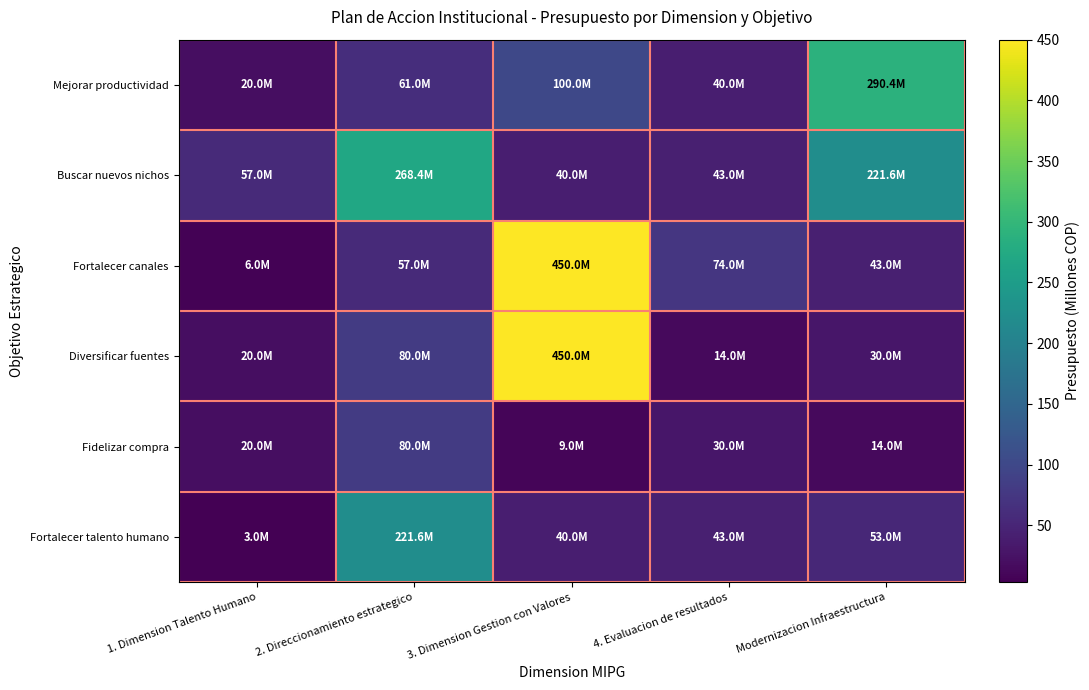

Count the number of data series in this chart.

6